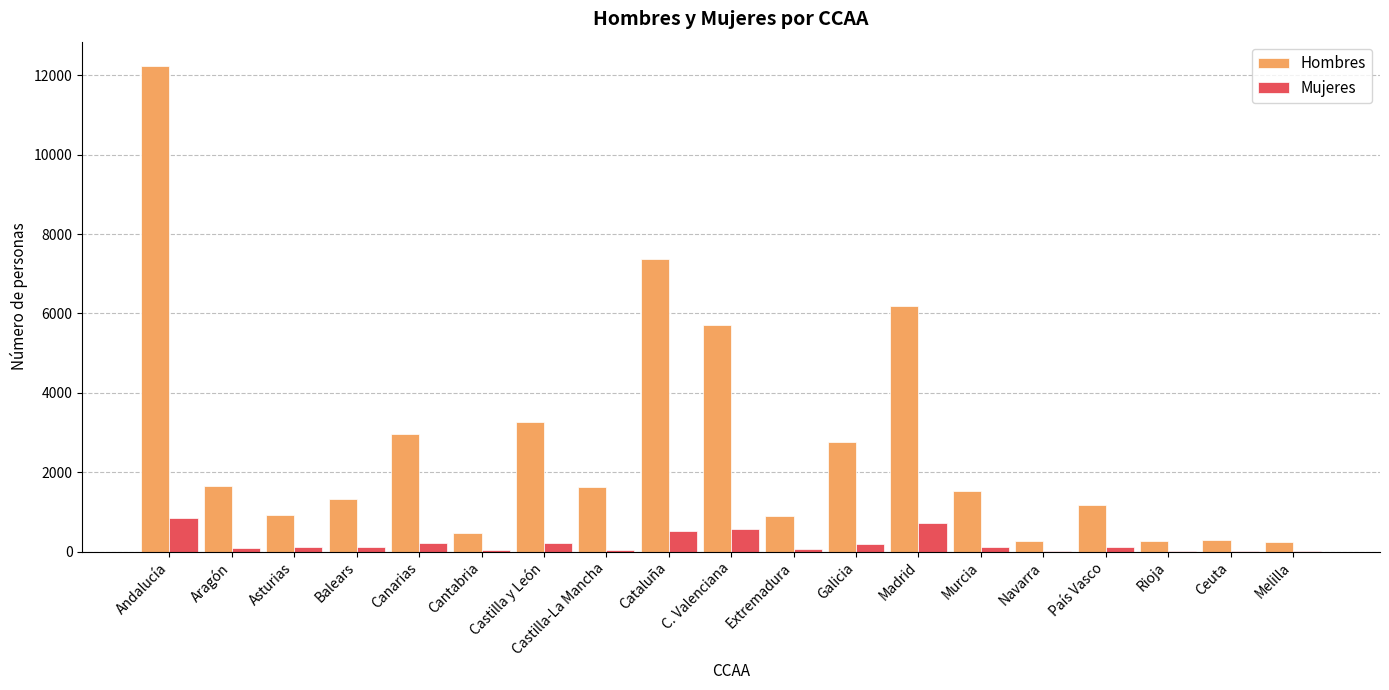

What is the sum of all Hombres values?

51165